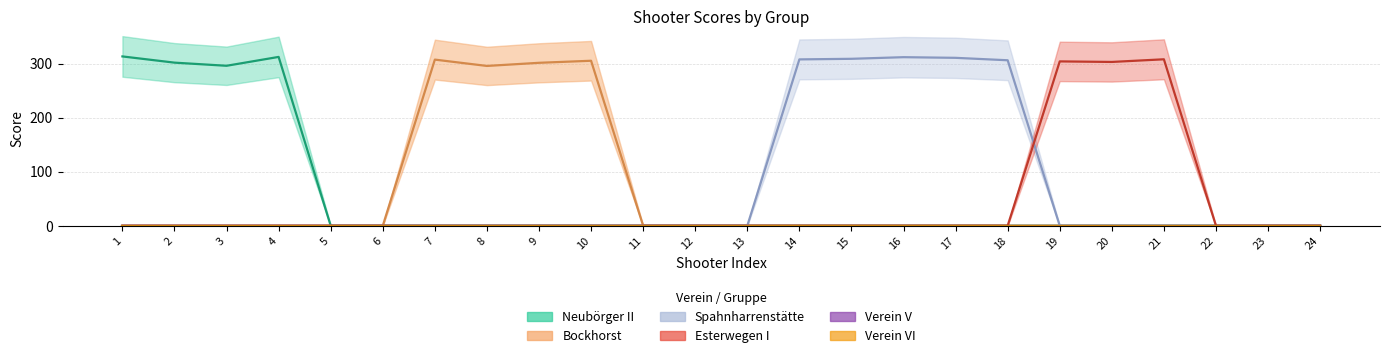

In Spahnharrenstätte, how many points are higher than both neighbors (excluding endpoints)?

1